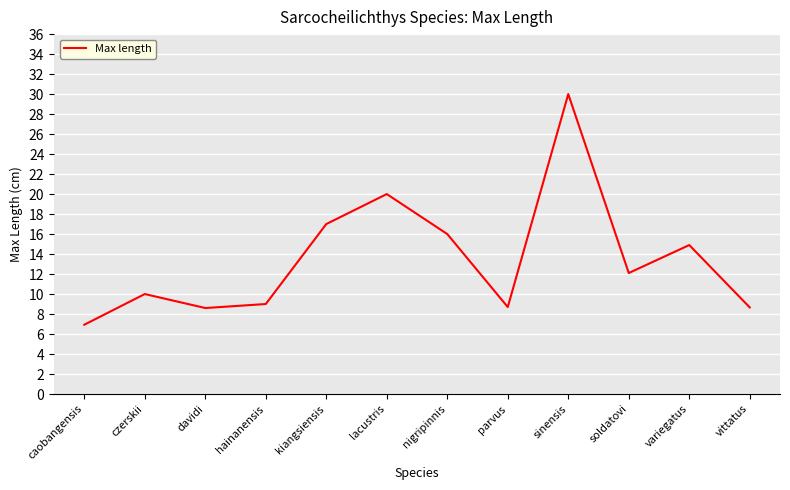

Is it true that the value at sinensis is 30.0?

True